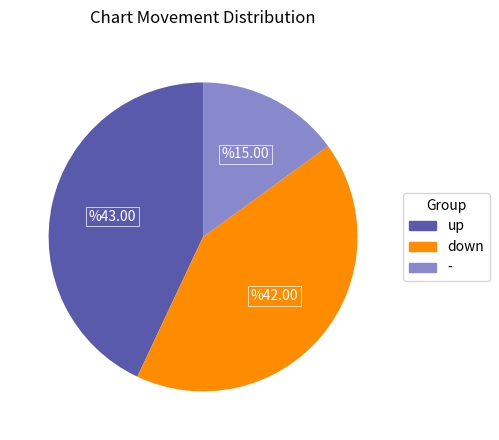

Count the number of slices in the pie.

3